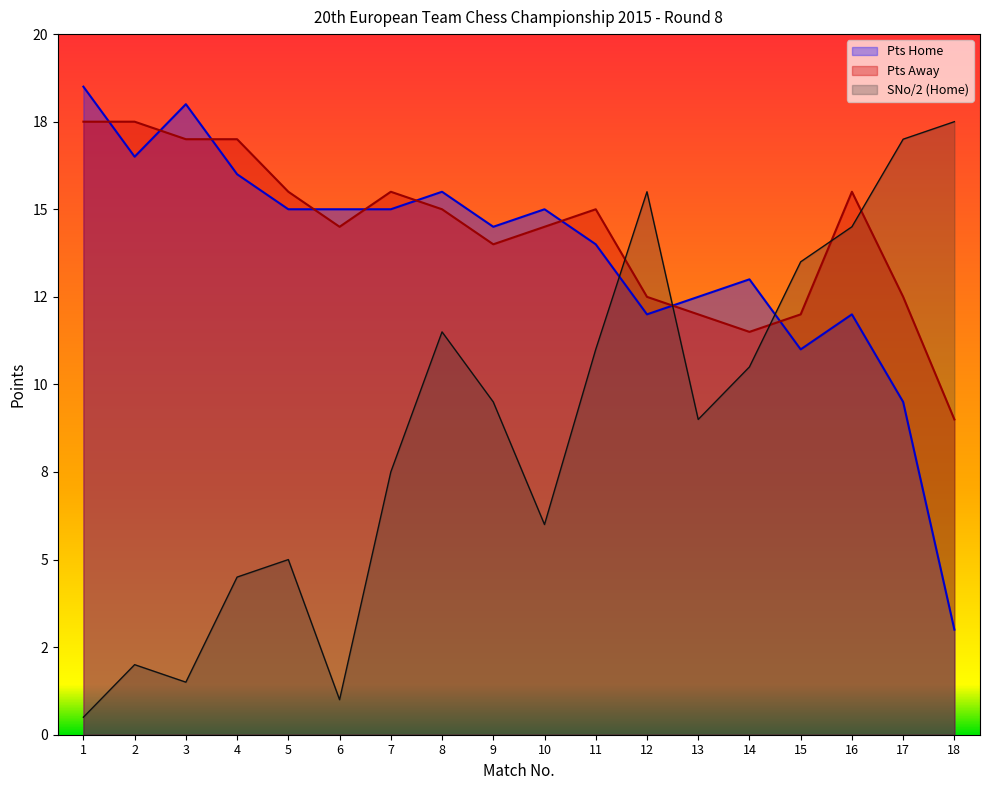

What is the minimum value for SNo (Home)?

0.5